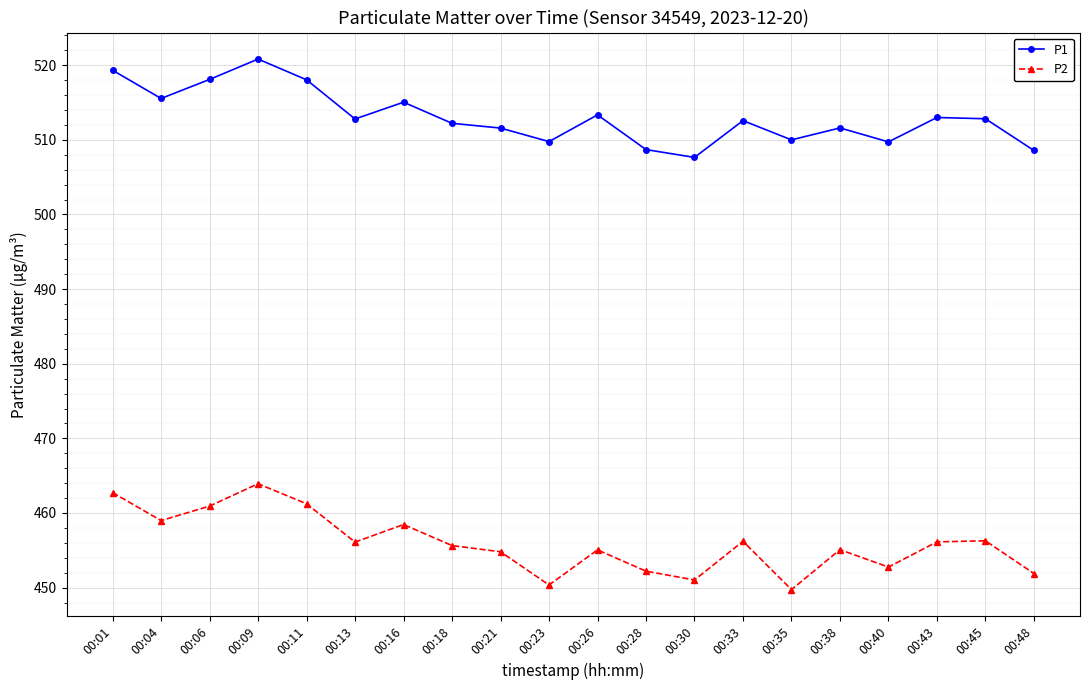

Rank the series at 00:45 from lowest to highest value.

P2, P1